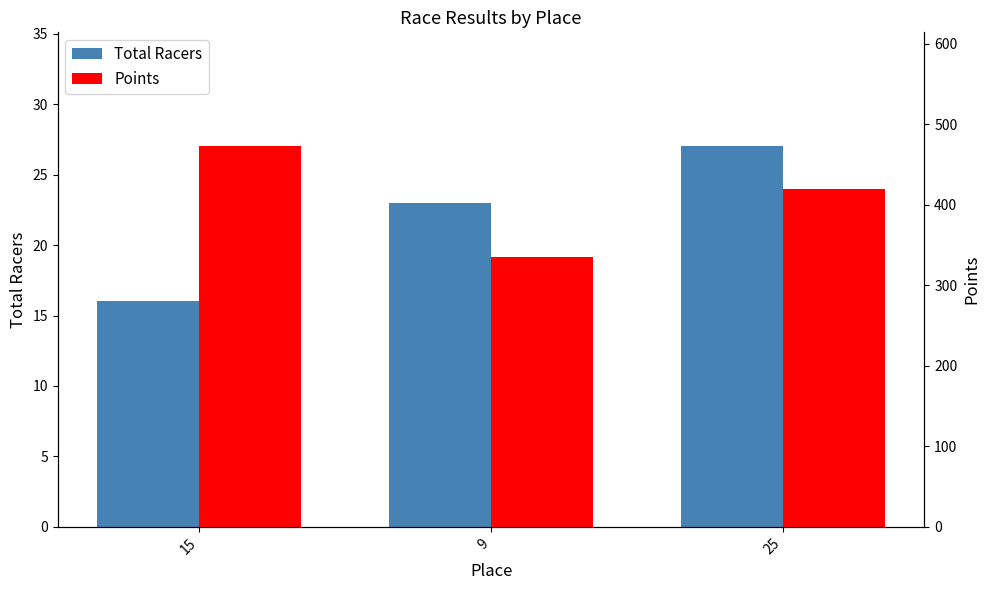

What is the label of the 2nd bar from the left?

9